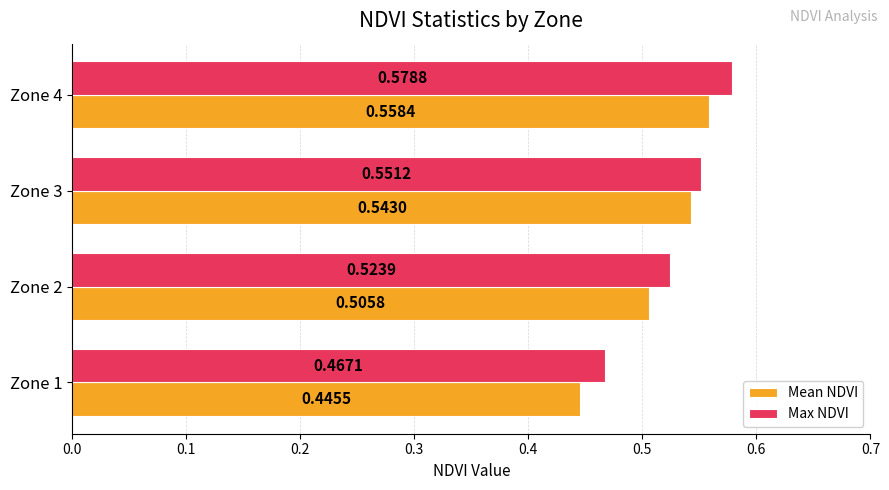

At which category is the sum across all series the highest?

Zone 4